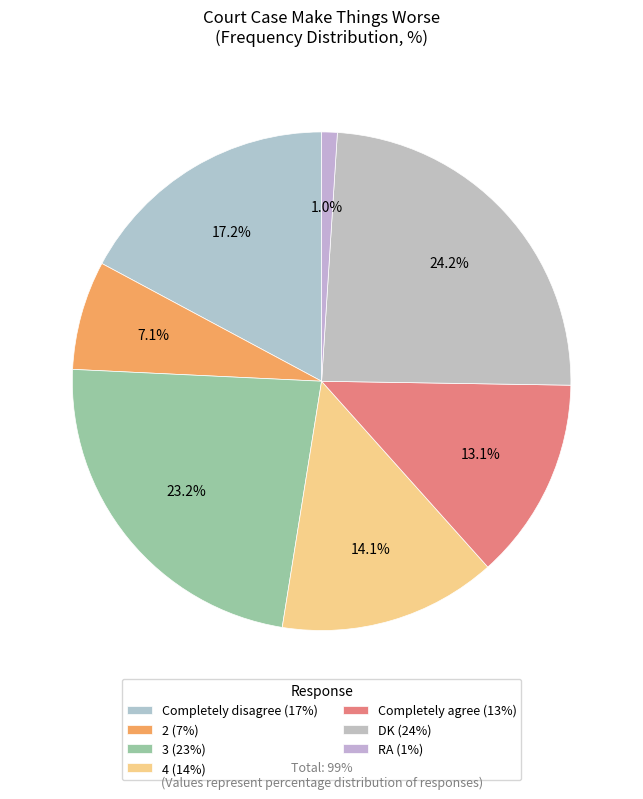

How many segments does this pie chart have?

7